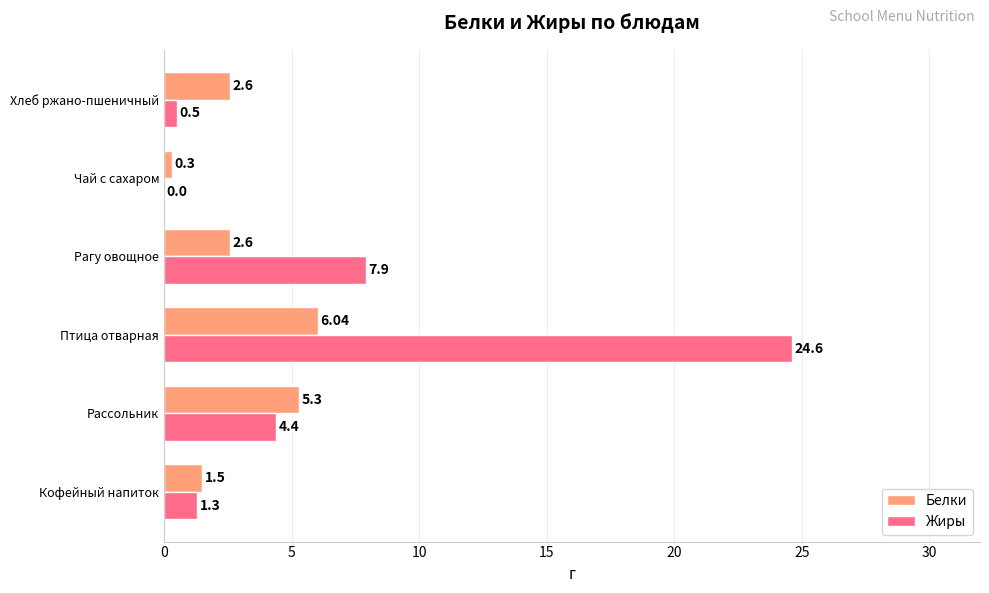

At which category is the sum across all series the highest?

Птица отварная